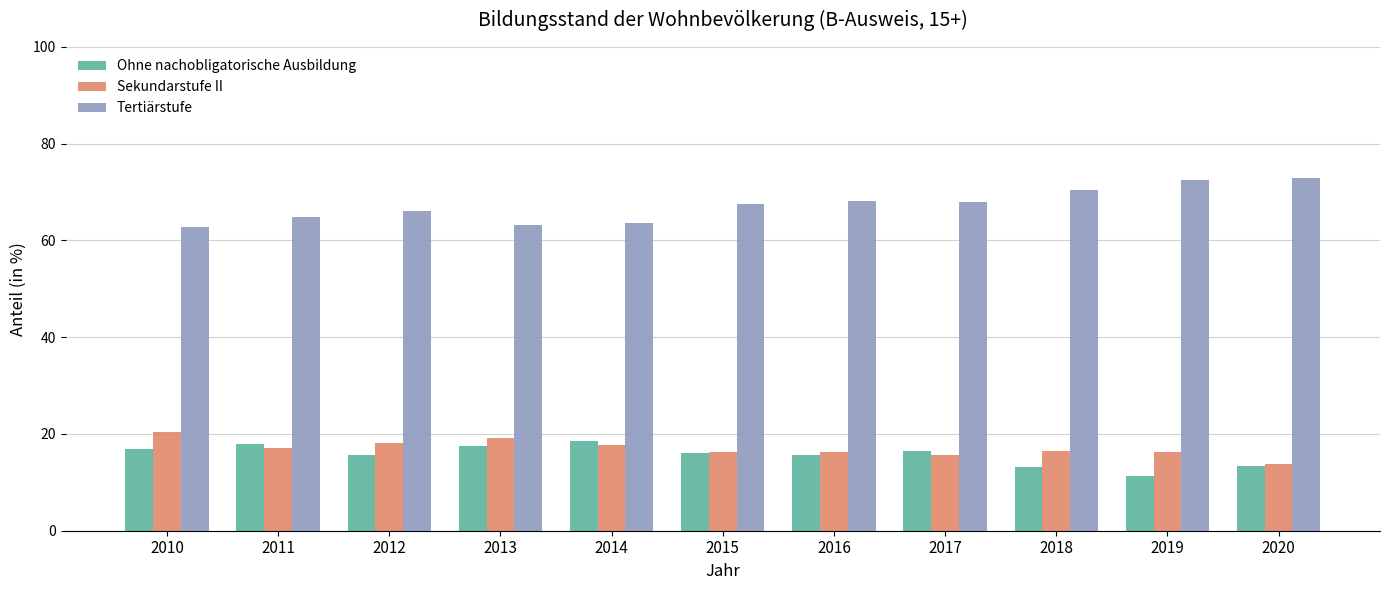

The value of Ohne nachobligatorische Ausbildung at 2019 is 18.5. True or false?

False